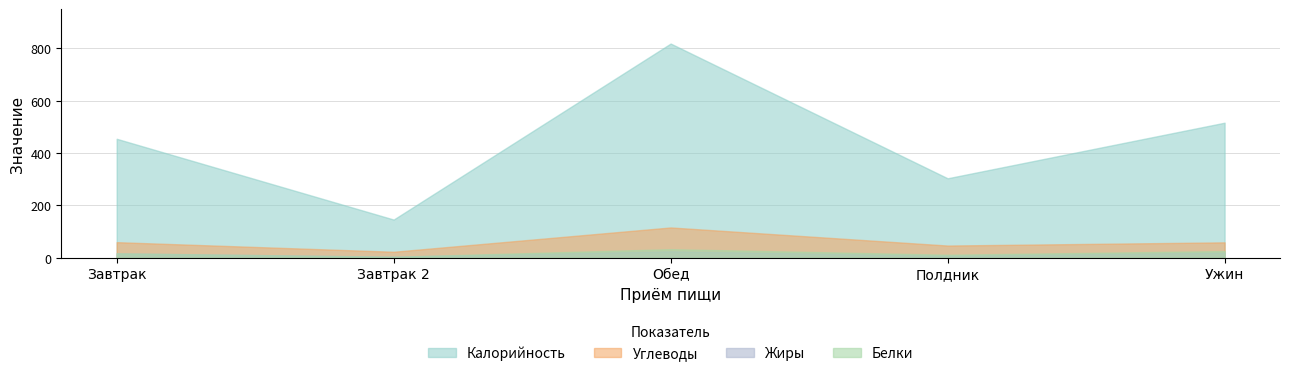

What is the smallest value displayed?

3.9